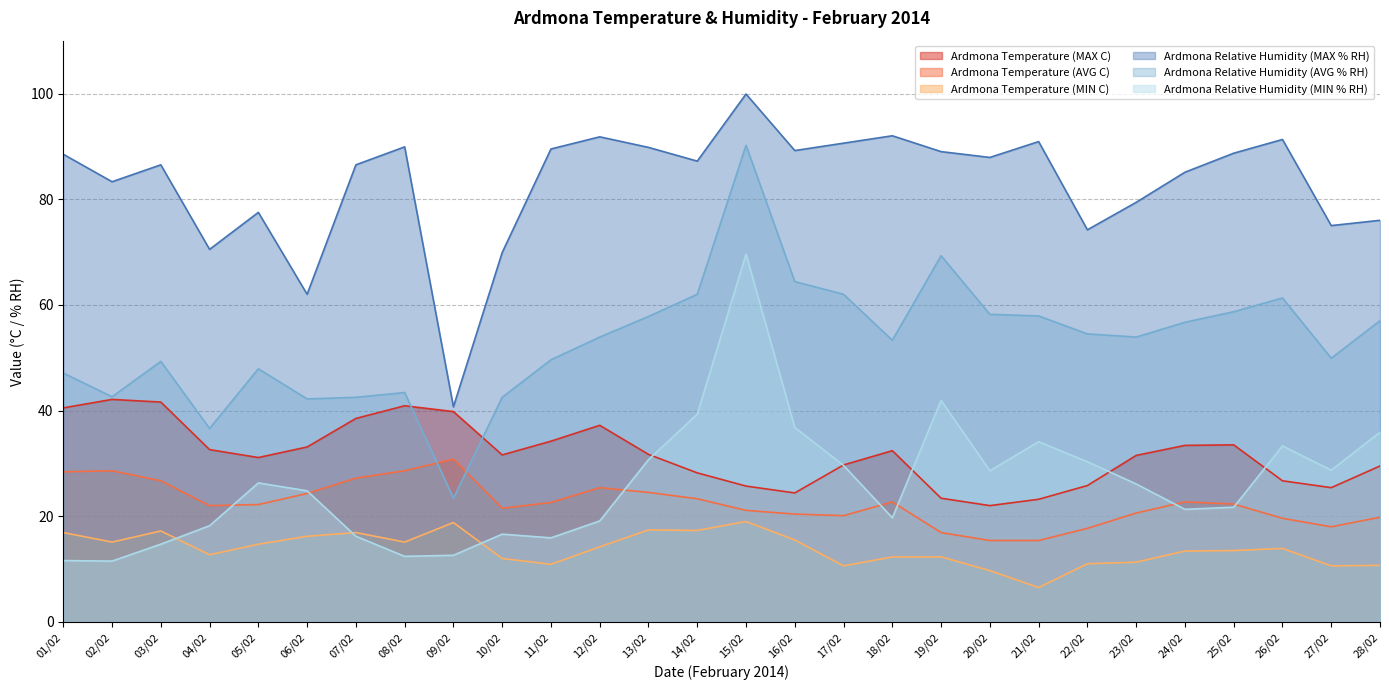

At which category is the sum across all series the highest?

15/02